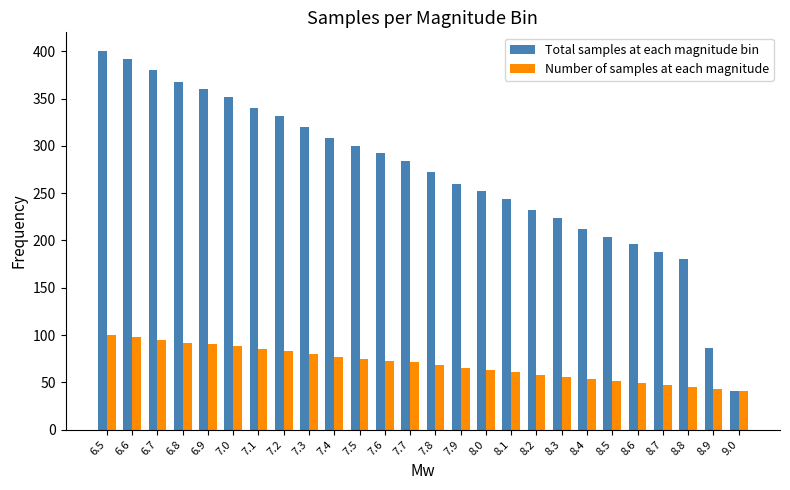

Are the bars grouped side by side (vs. stacked)?

Yes